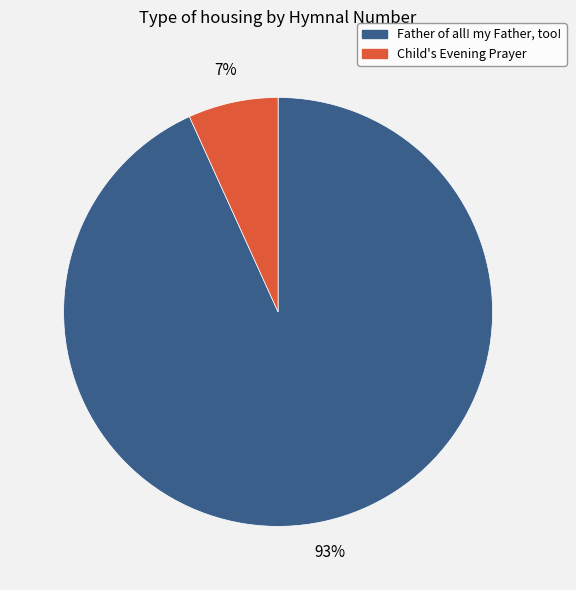

Between Child's Evening Prayer and Father of all! my Father, too!, which is larger?

Father of all! my Father, too!